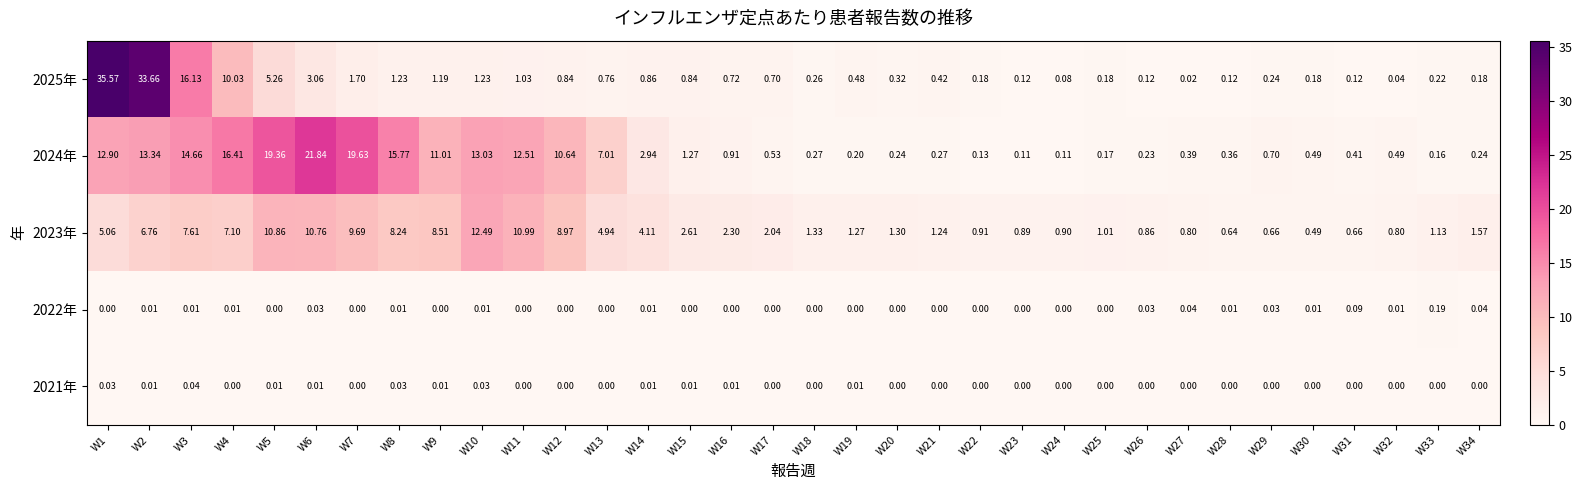

At how many categories does at least one series exceed 19?

5